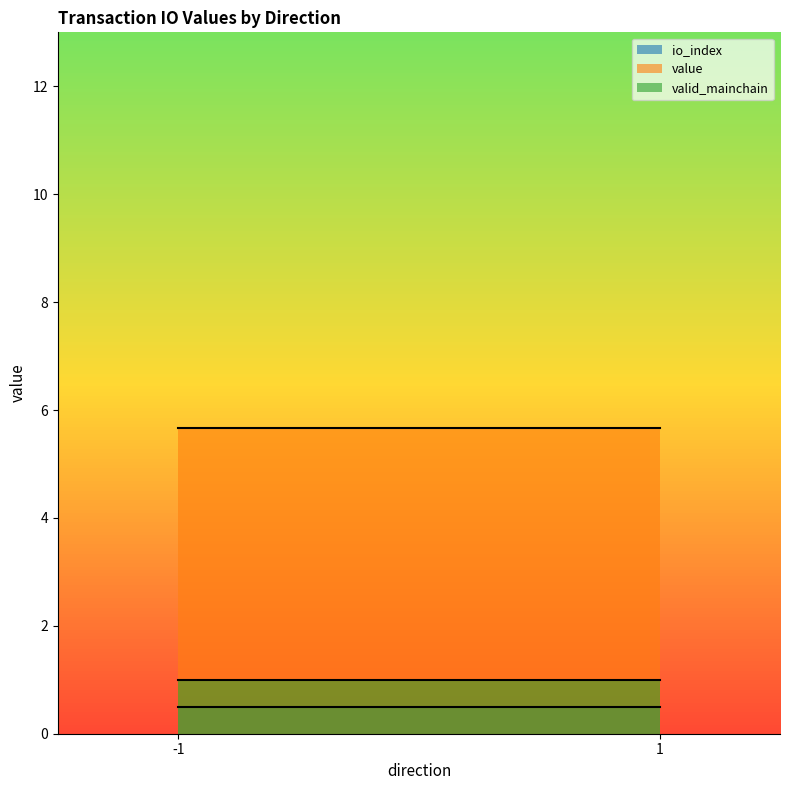

What is the total value across all series at 1_1?

13.3